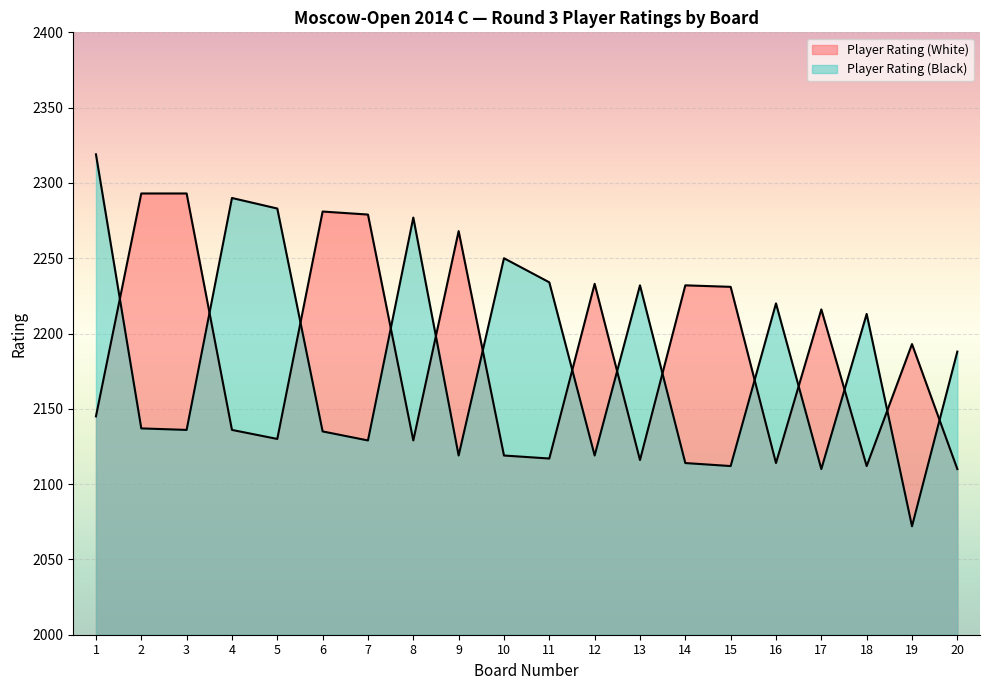

What is the sum of all Player Rating (White) values?

43747